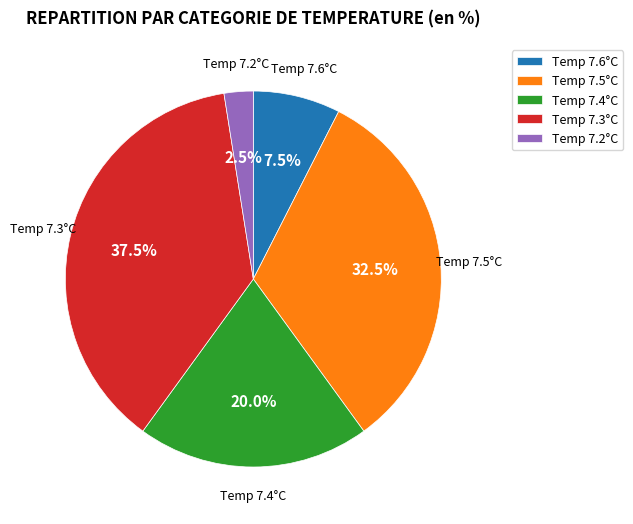

Approximately how many times larger is the value at Temp 7.4°C compared to Temp 7.2°C?

8.0